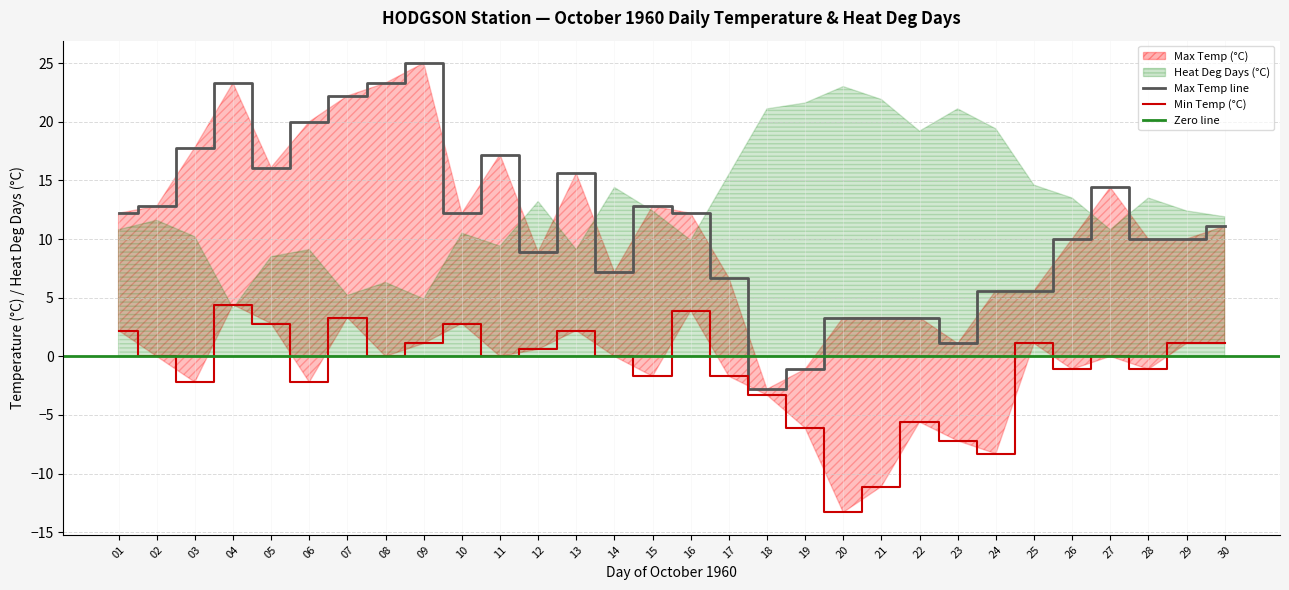

Where does the Min Temp (°C) series first go above 0?

01